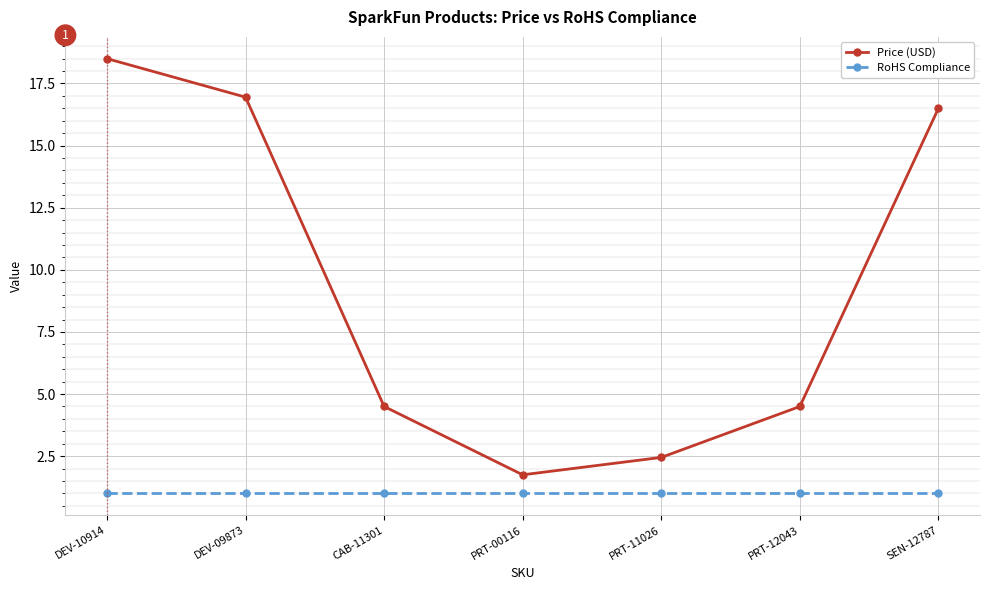

Is this an area chart (filled region under the line)?

No